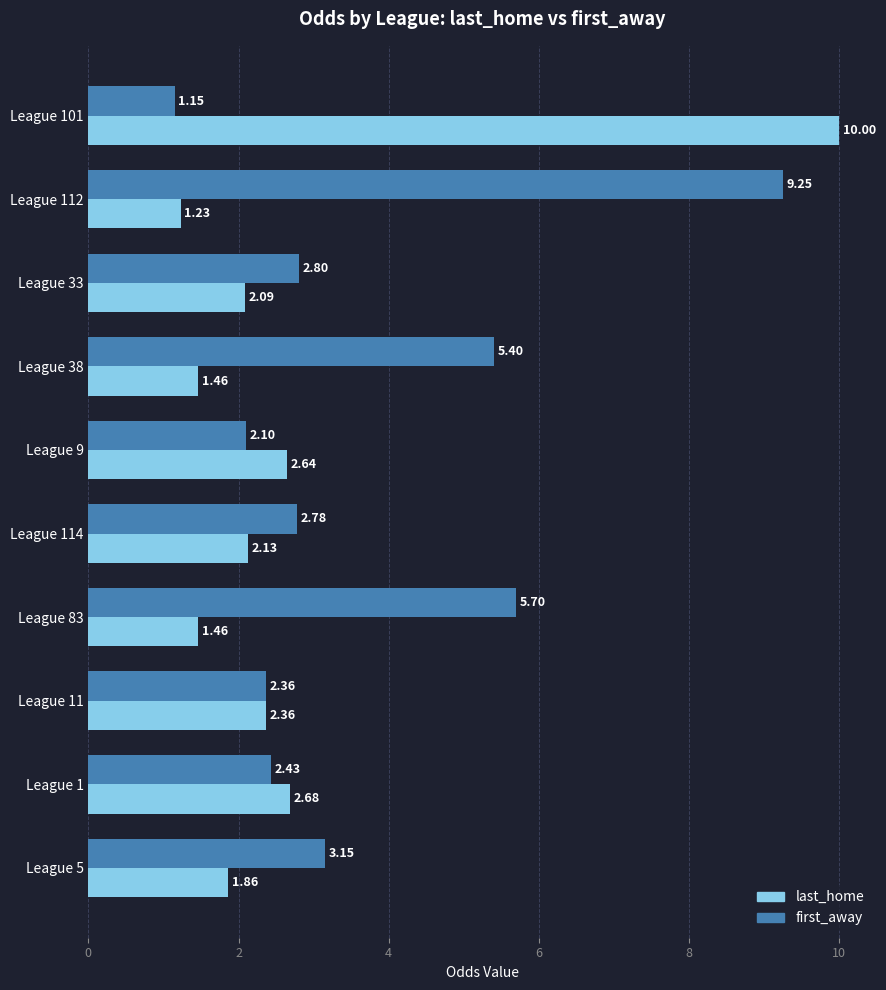

What is the maximum value for last_home?

10.0